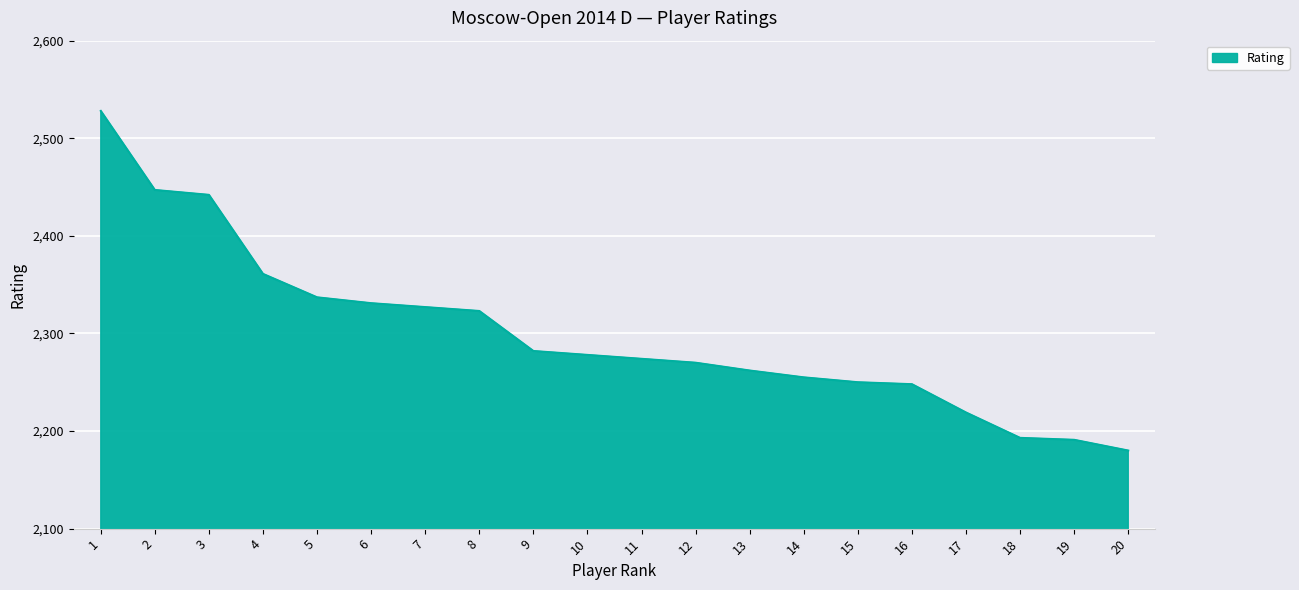

What is the difference between the second highest and minimum values?

267